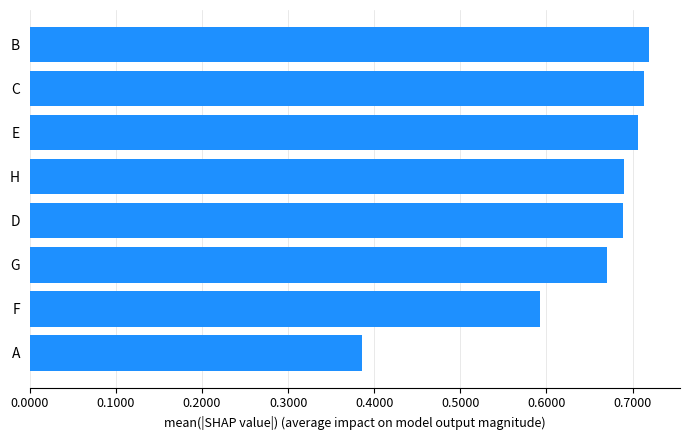

True or false: the data shows 0.7 at D.

True